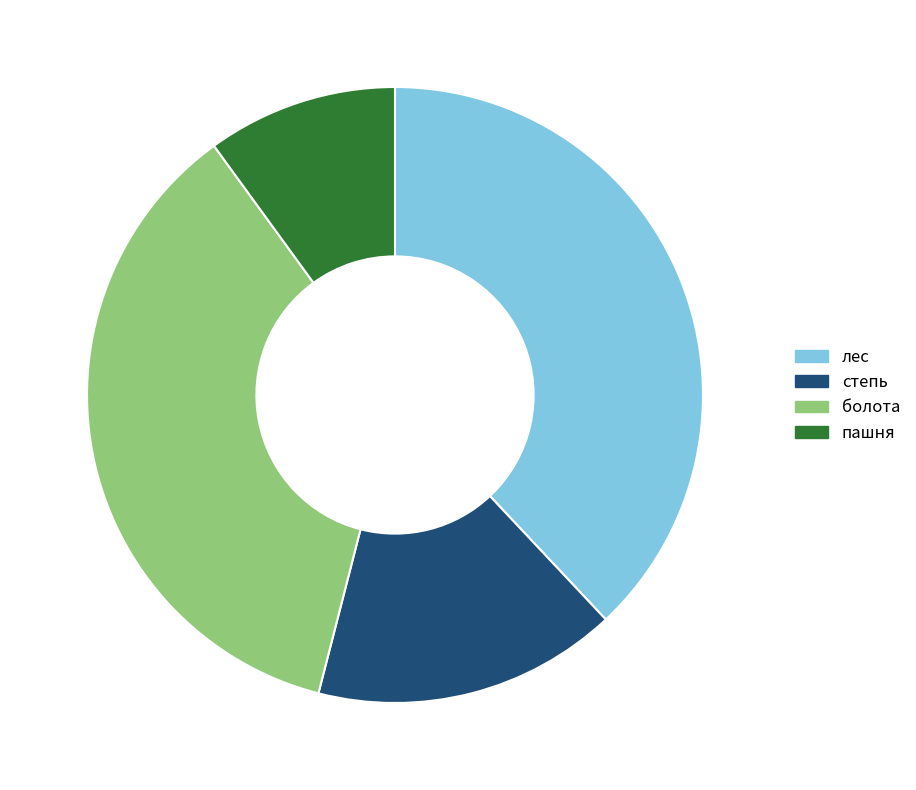

Do пашня and степь together represent more than half of the pie?

No